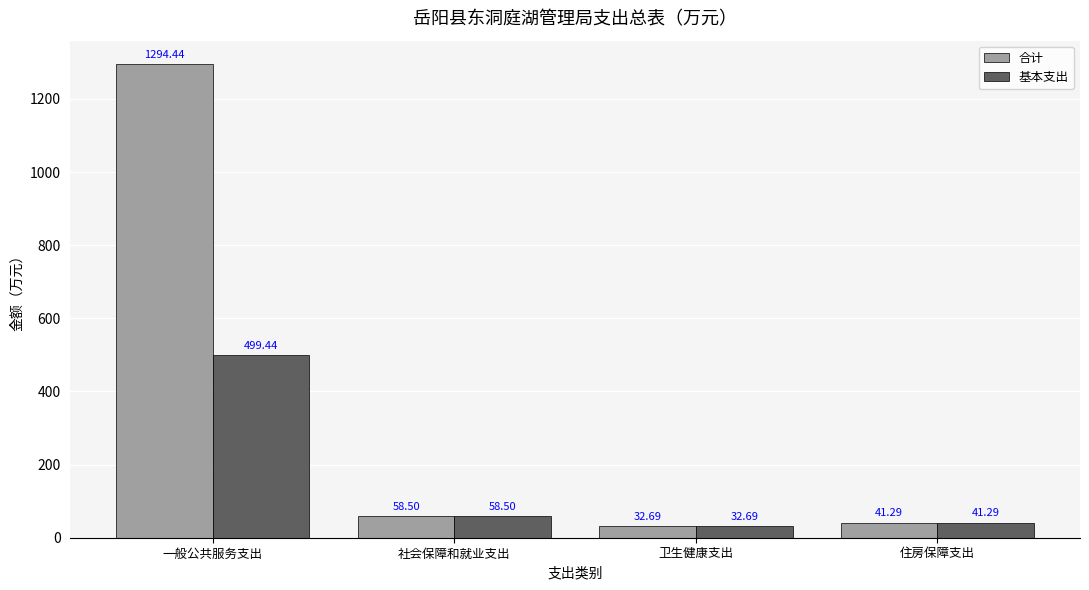

How many bars are there in total?

8